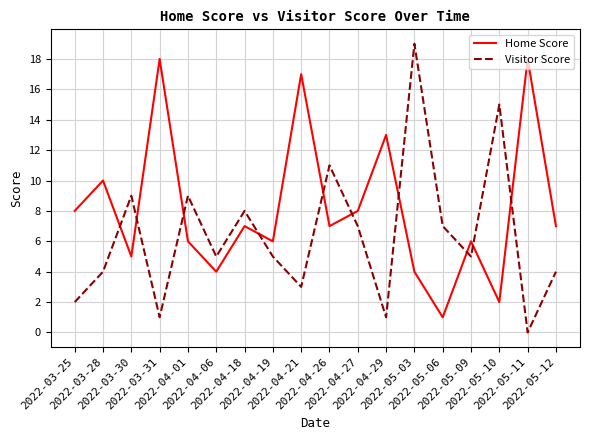

At which category is the sum across all series the highest?

2022-05-03